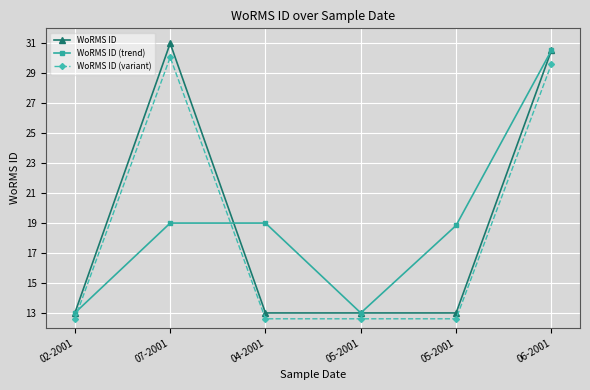

In WoRMS ID (trend), how many points are lower than both neighbors (excluding endpoints)?

1